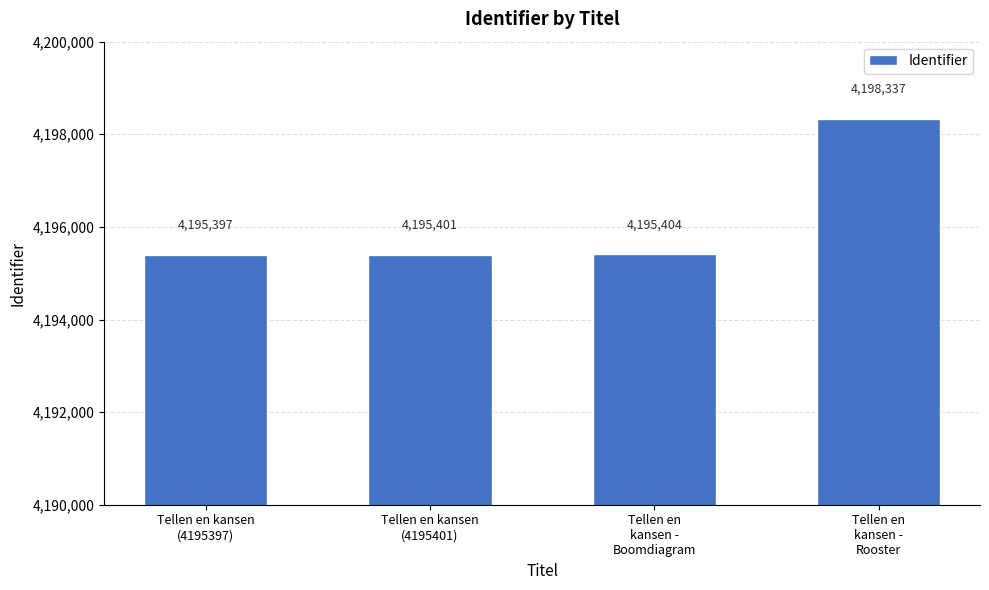

How many distinct data groups are displayed?

1